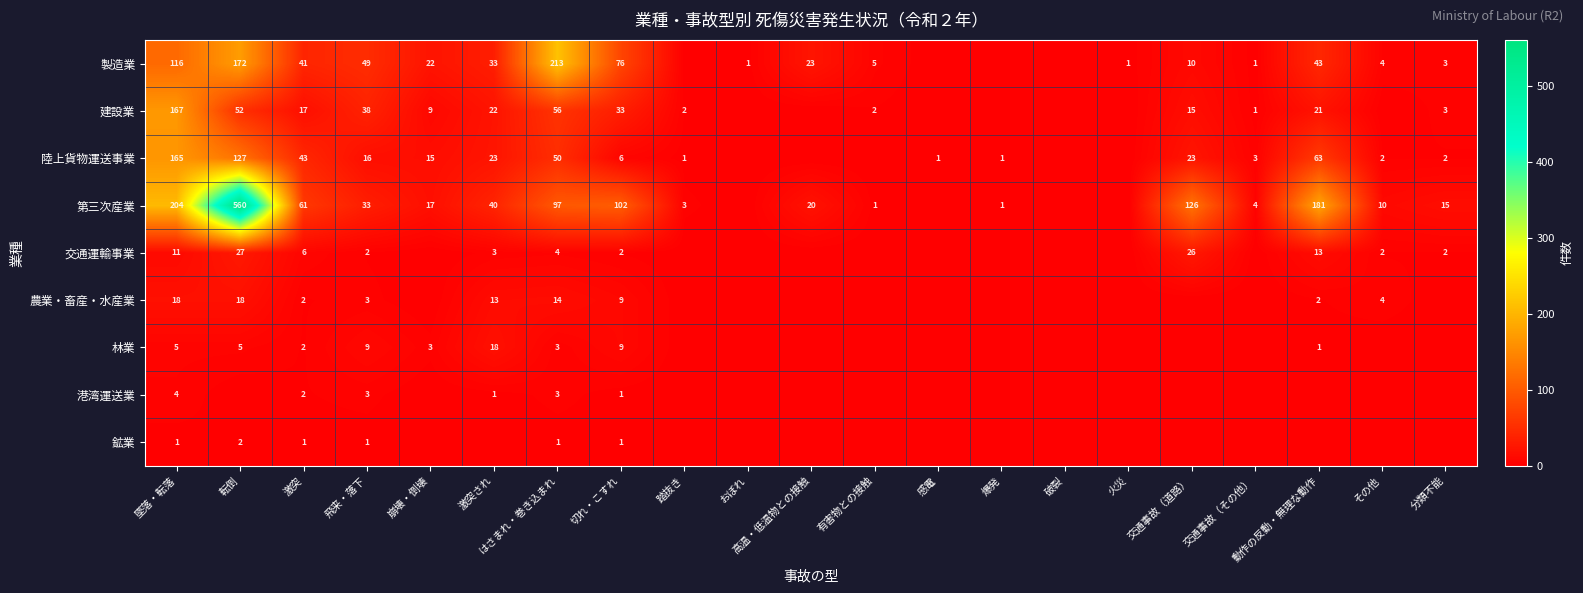

The 第三次産業 series shows 311 at 墜落・転落. True or false?

False